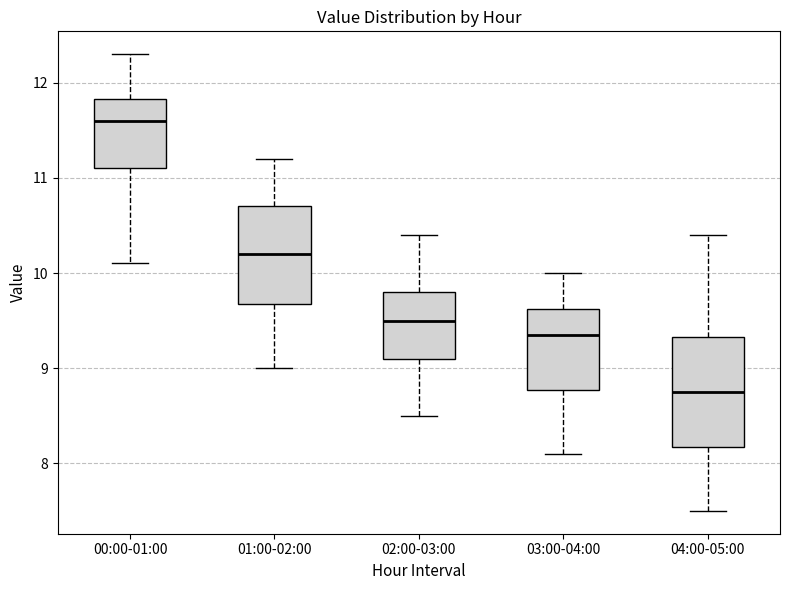

Reading left to right, transcribe this box plot: for each box, give where its median line is, the range the box spans, and where its two whiskers end, as read against the y-axis. The values are not printed on the chart, so give them approximately, as read against the axis.

00:00-01:00: median 11.6, box 11.1 to 11.8, whiskers 10.1 to 12.3
01:00-02:00: median 10.2, box 9.7 to 10.7, whiskers 9.0 to 11.2
02:00-03:00: median 9.5, box 9.1 to 9.8, whiskers 8.5 to 10.4
03:00-04:00: median 9.4, box 8.8 to 9.6, whiskers 8.1 to 10.0
04:00-05:00: median 8.8, box 8.2 to 9.3, whiskers 7.5 to 10.4